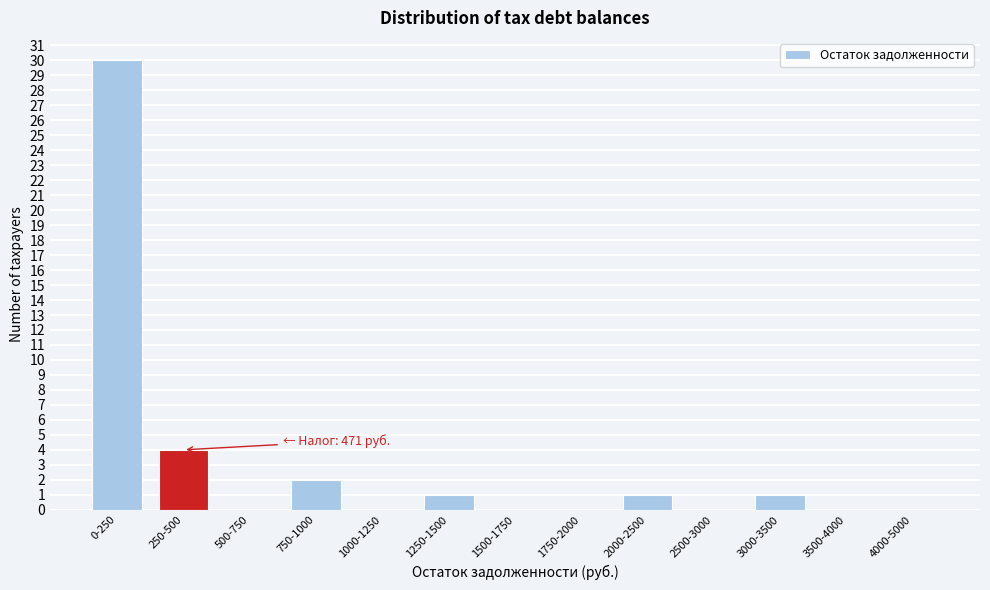

Reading right to left, transcribe all the data shown in this chart.

4000-5000=0	3500-4000=0	3000-3500=1	2500-3000=0	2000-2500=1	1750-2000=0	1500-1750=0	1250-1500=1	1000-1250=0	750-1000=2	500-750=0	250-500=4	0-250=30